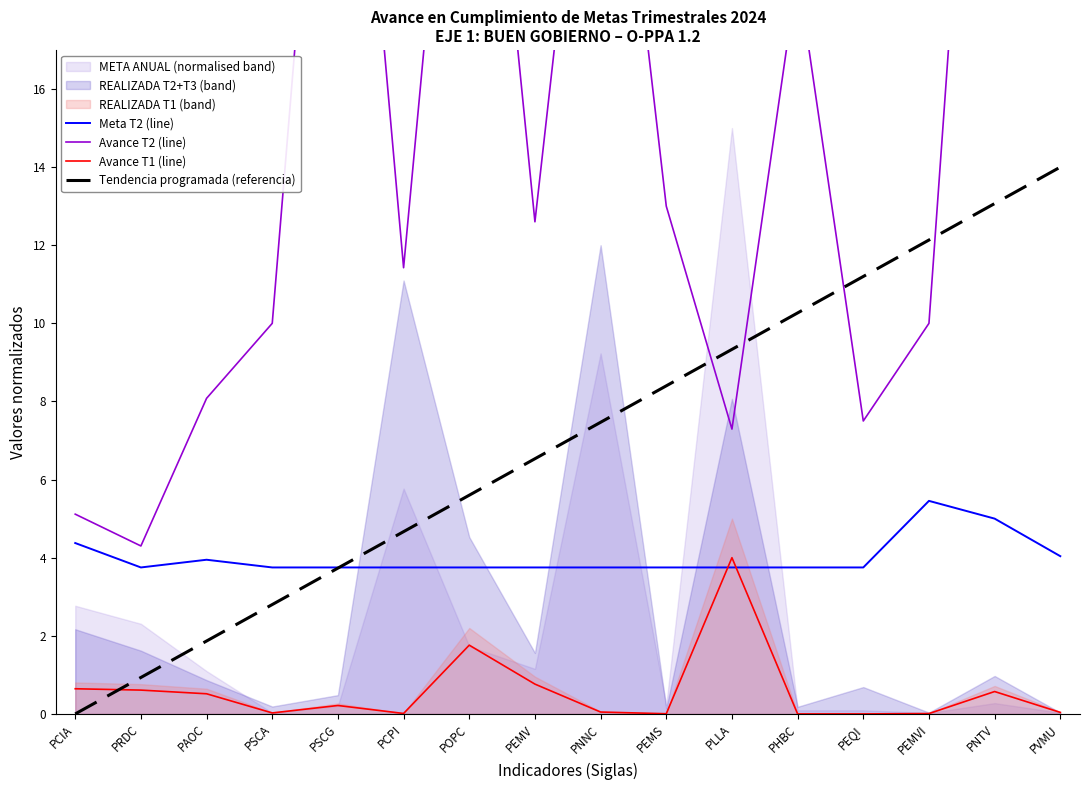

What is the difference between the second highest and minimum values in the Meta T2 (line) series?

1.2